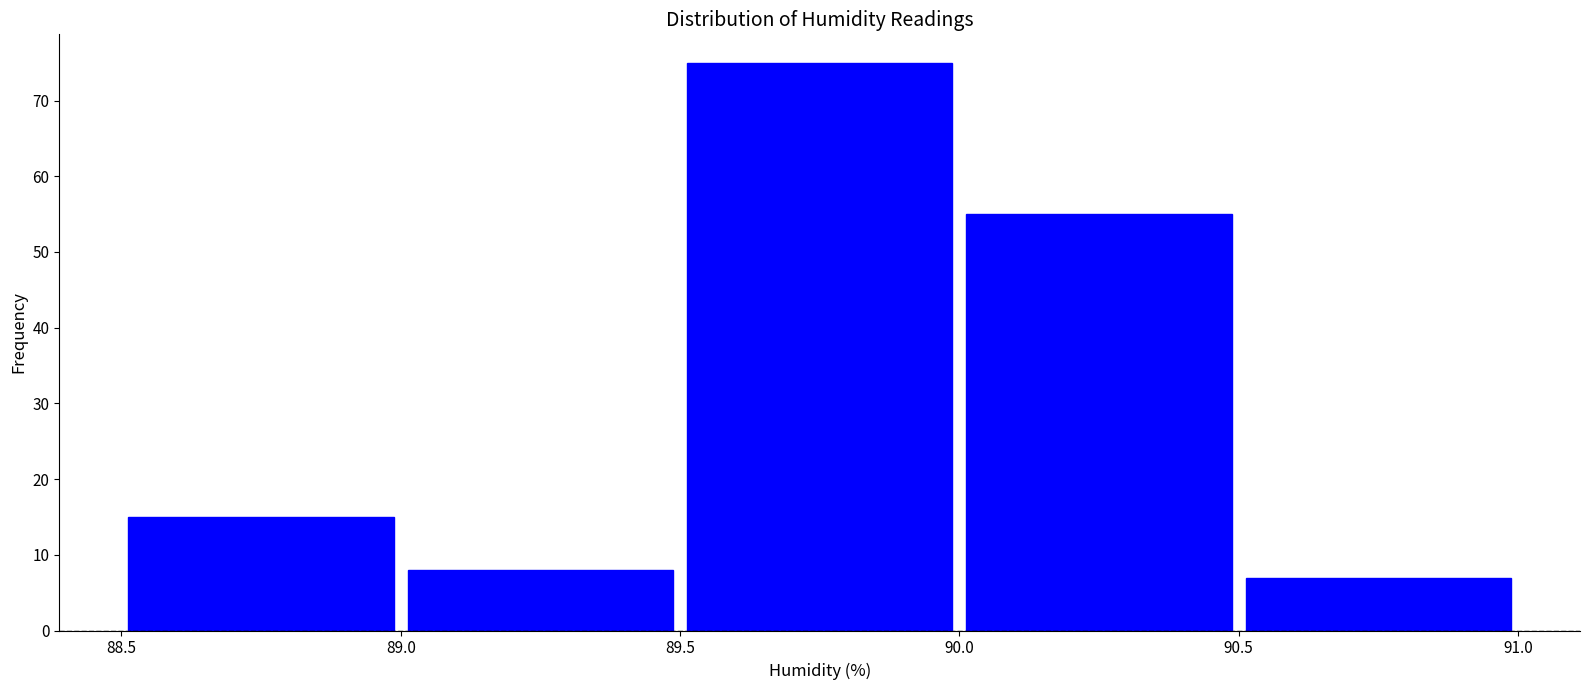

What is the height of the bar covering 89.0 to 89.5 on the x-axis? The values are not printed on the chart, so give them approximately, as read against the axis.

8